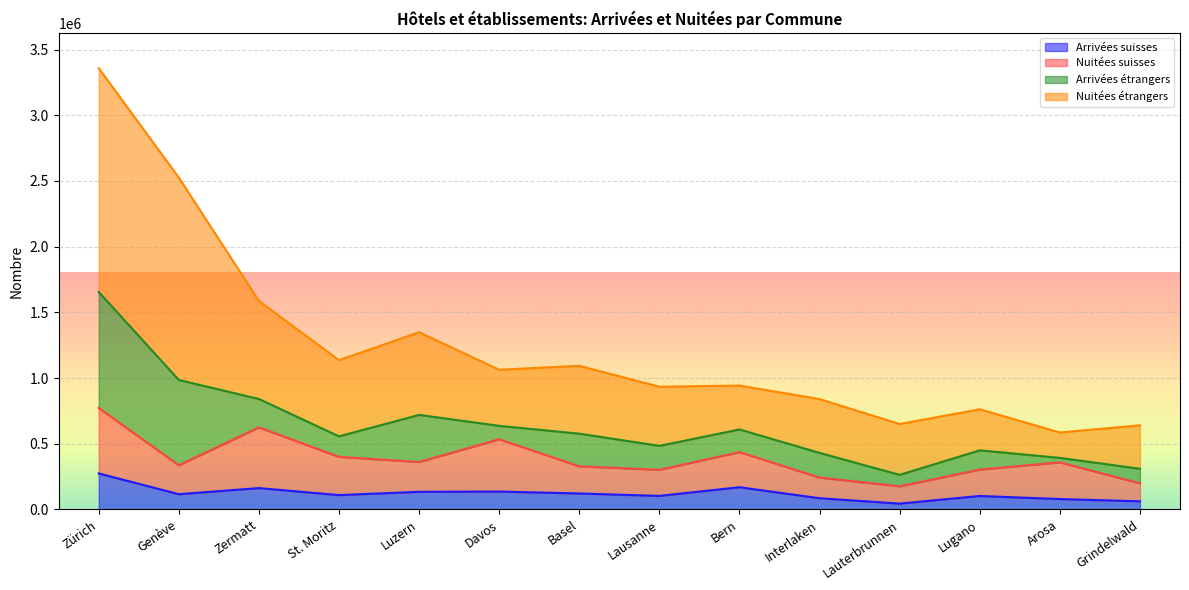

How many data points in Nuitées étrangers are above 1063008?

6